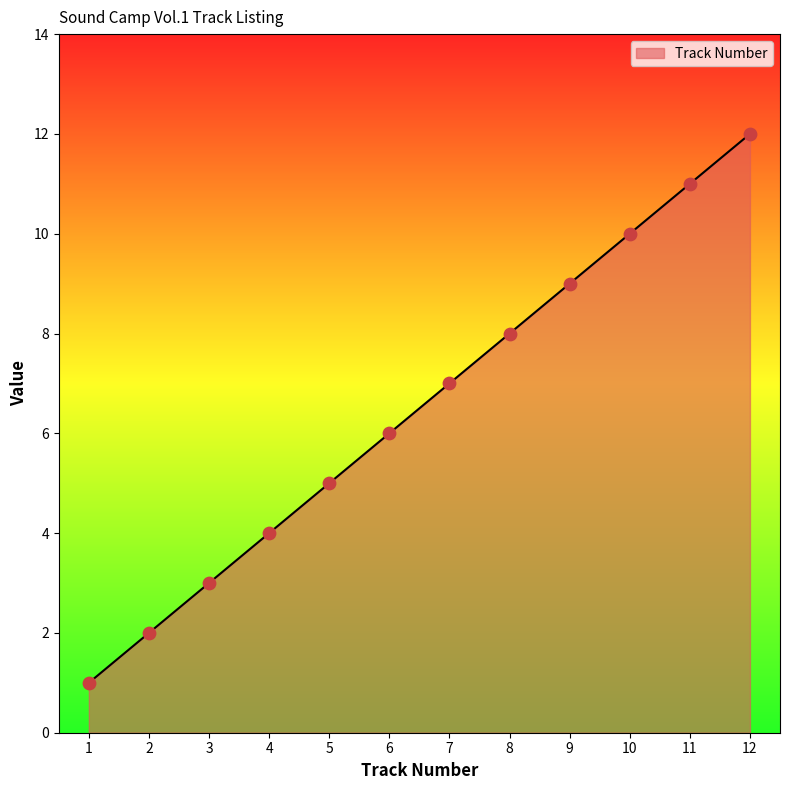

What is the change in value from 10 to 12?

+2